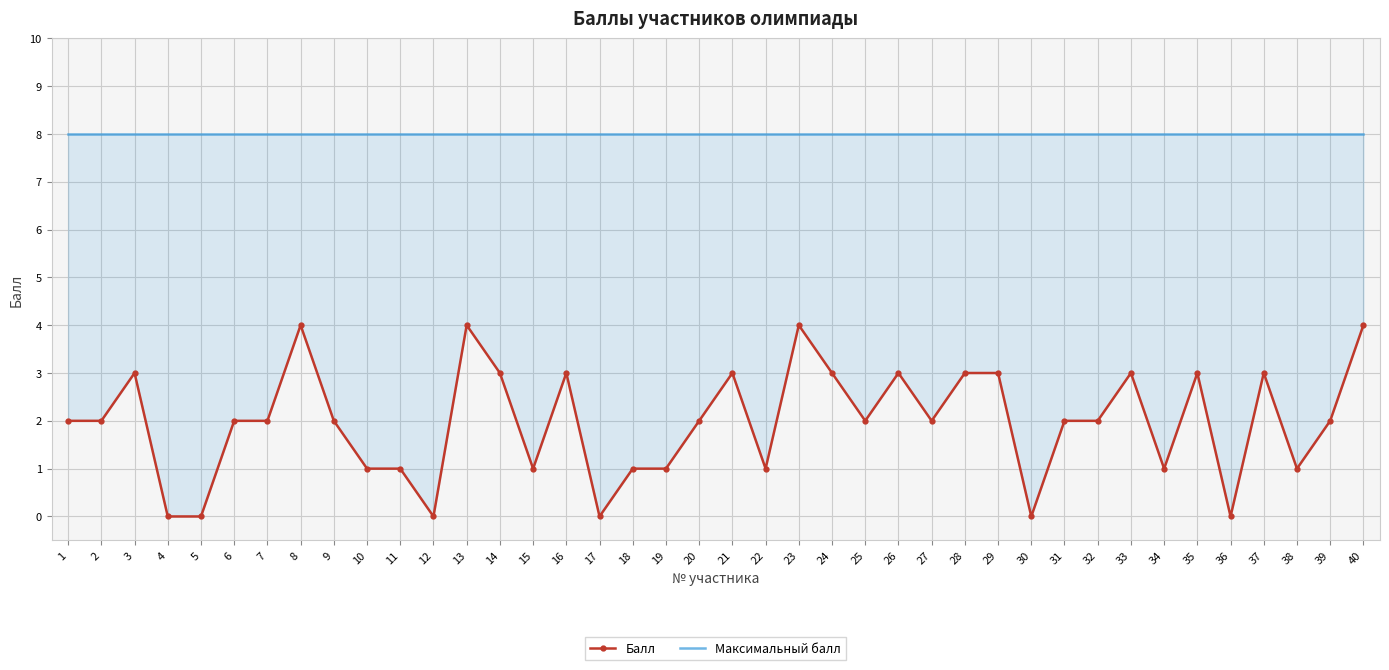

What is the total value across all series at 37?

11